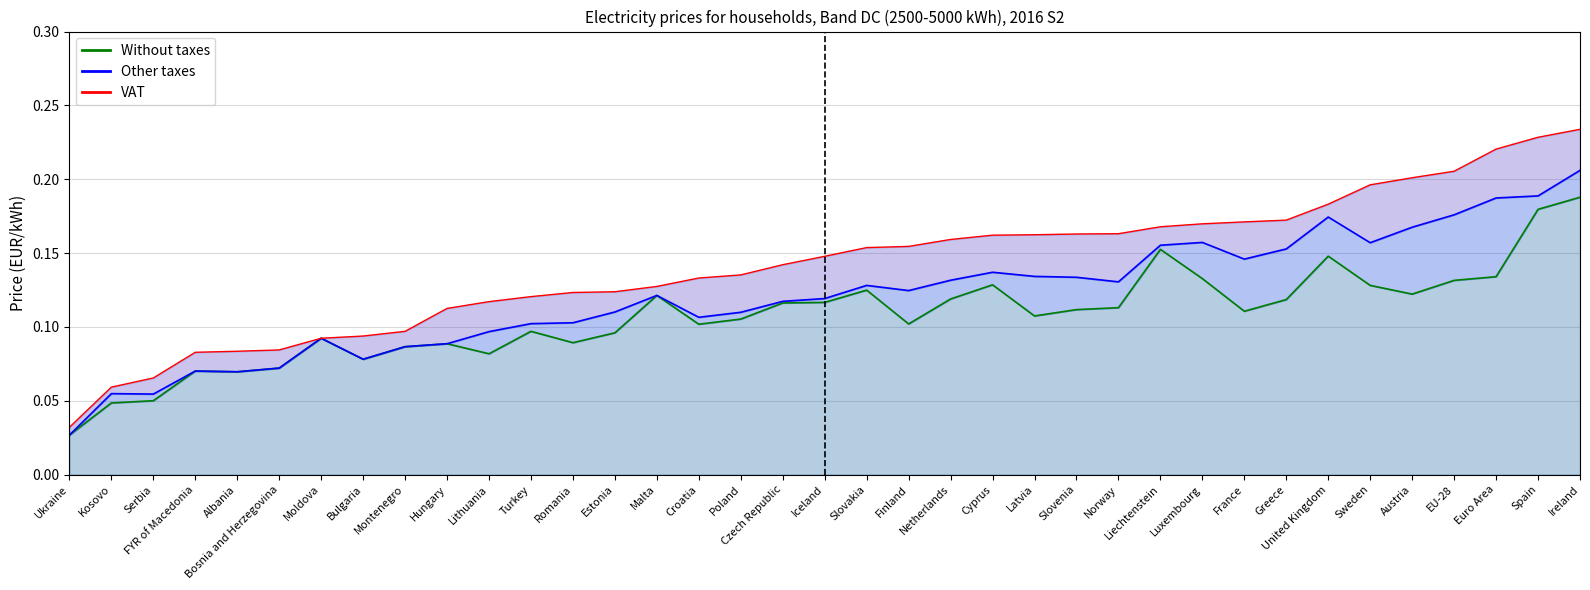

Which category has the lowest value in the Without taxes line series?

Ukraine